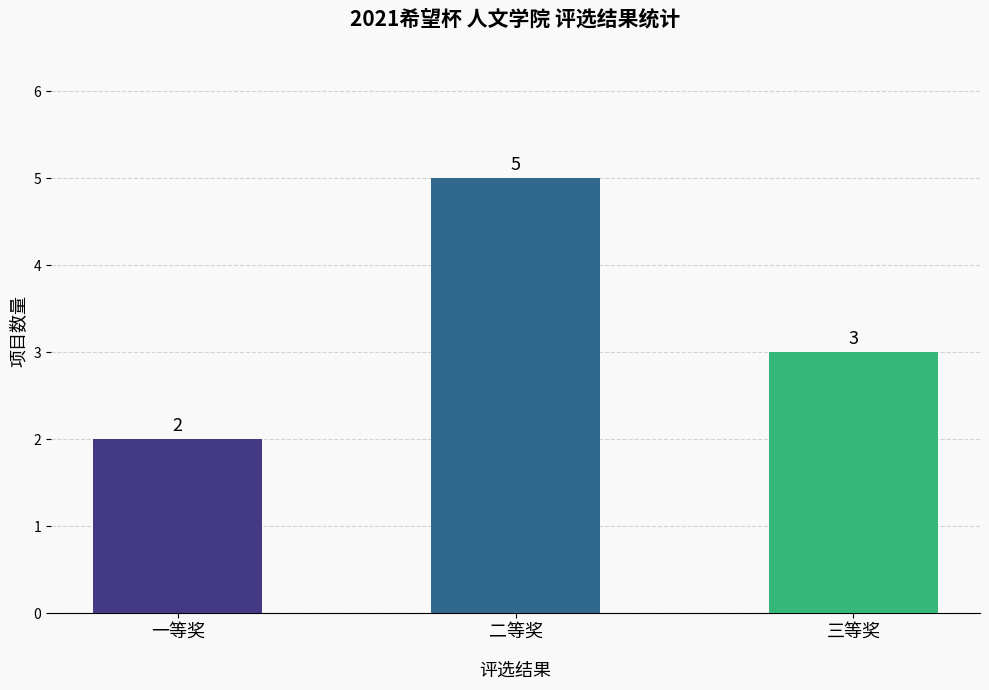

Between 二等奖 and 三等奖, which is larger?

二等奖